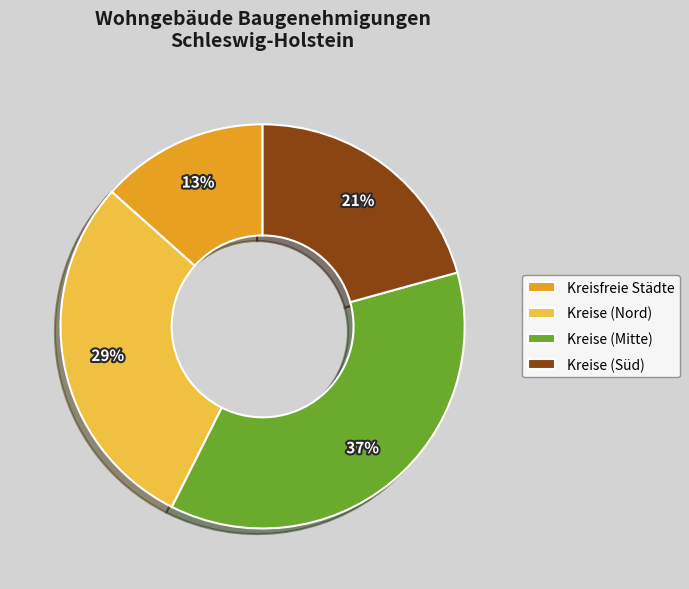

Is it true that Kreise (Nord) is 29% of the pie?

True